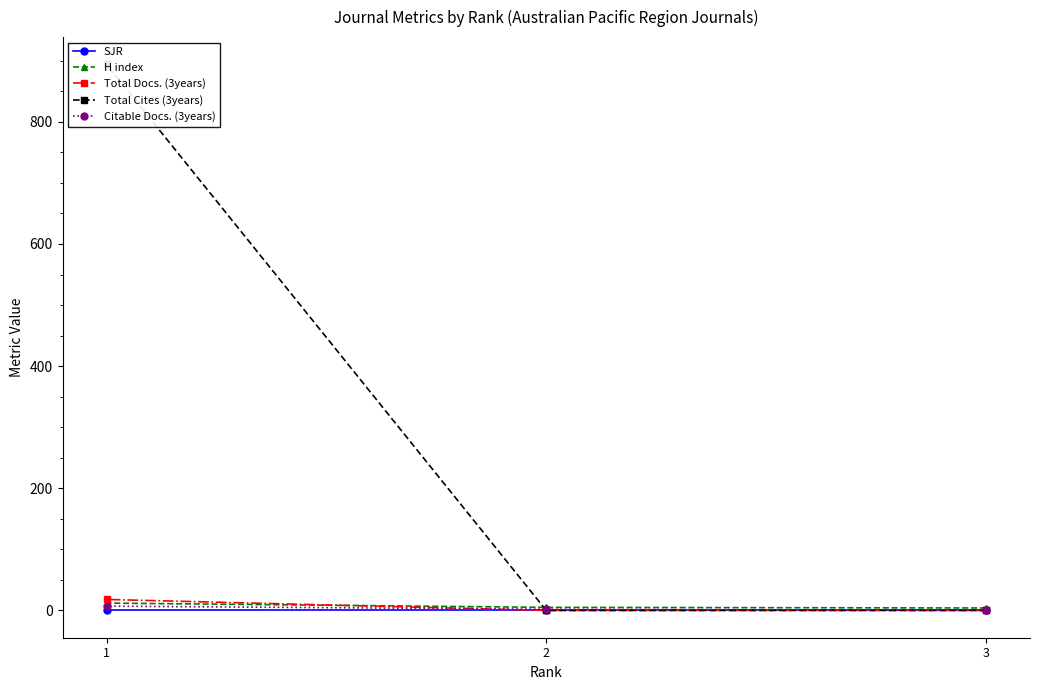

Reading left to right, transcribe all the data shown in this chart.

SJR: 3=0	2=0	1=0
H index: 3=4	2=5	1=12
Total Docs. (3years): 3=0	2=0	1=18
Total Cites (3years): 3=0	2=0	1=894
Citable Docs. (3years): 3=0	2=2	1=7